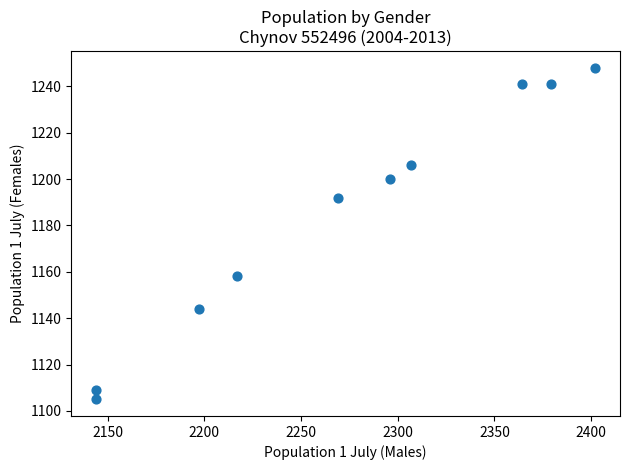

What is the average X value?

2272